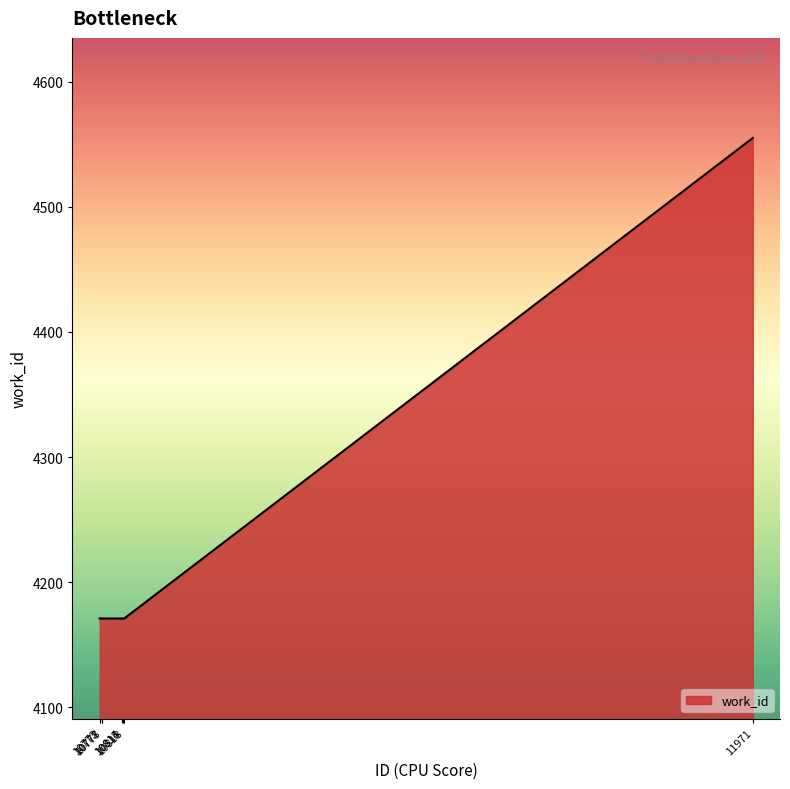

Reading left to right, list all the values displayed in this chart.

10773=4171	10777=4171	10778=4171	10814=4171	10815=4171	10818=4171	11971=4555